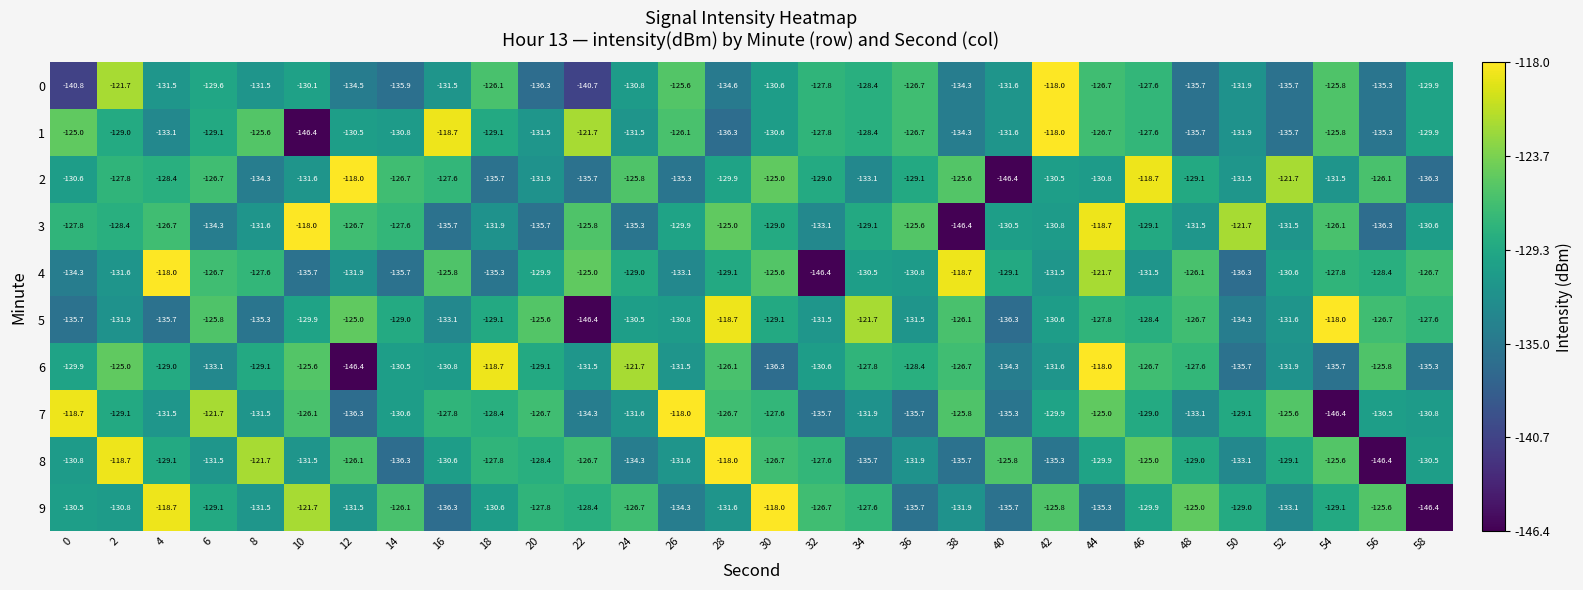

How many series are shown in this chart?

10